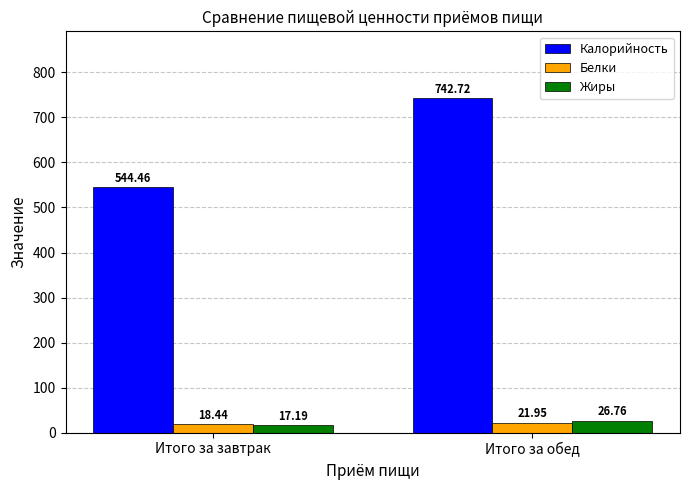

What is the total value across all series at Итого за завтрак?

580.1